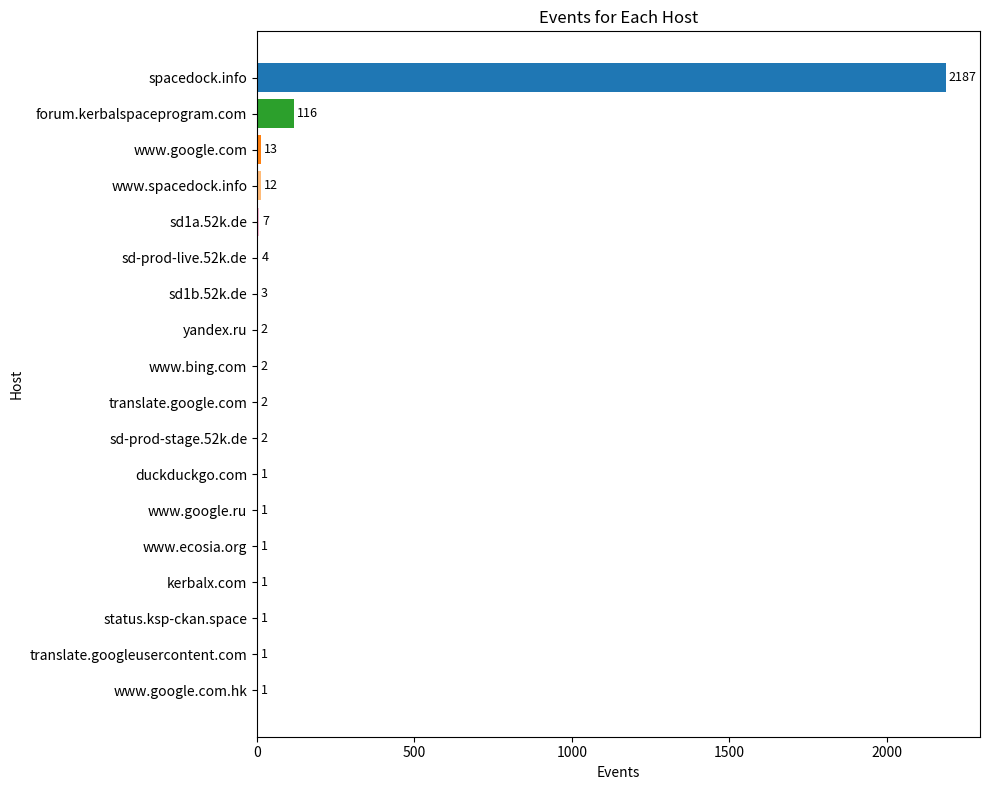

Which category has the highest value across all series?

spacedock.info